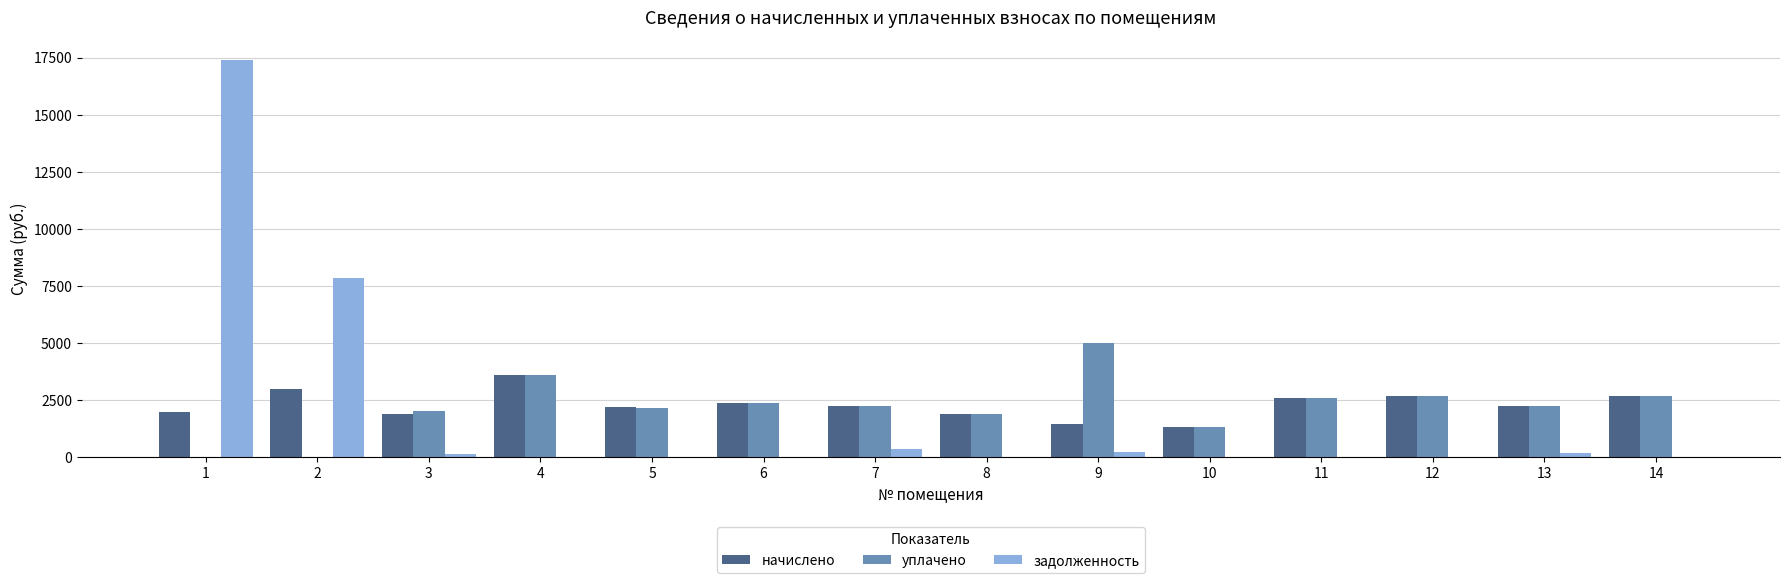

The value of начислено at 10 is 461.0. True or false?

False